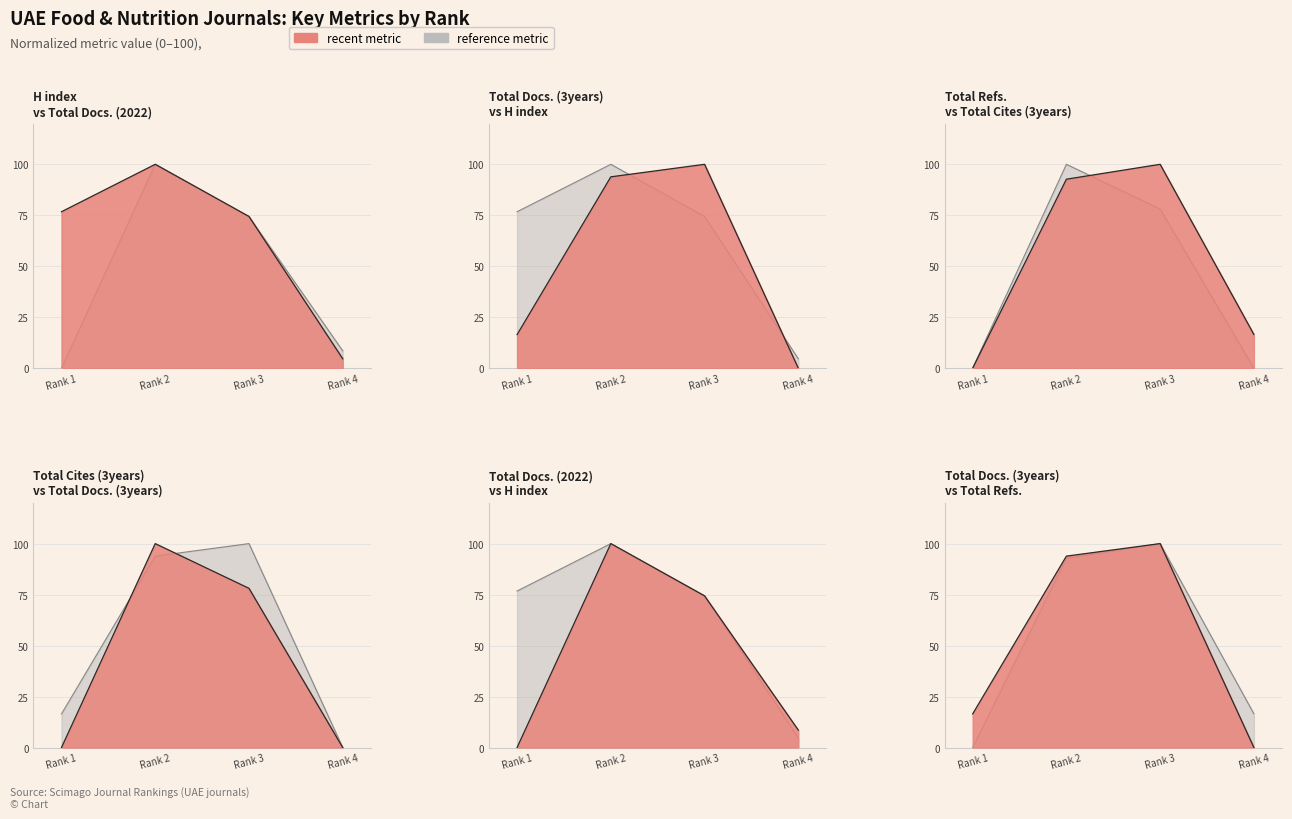

What is the sum of the Total Refs. values at Rank 2 and Rank 3?

192.7